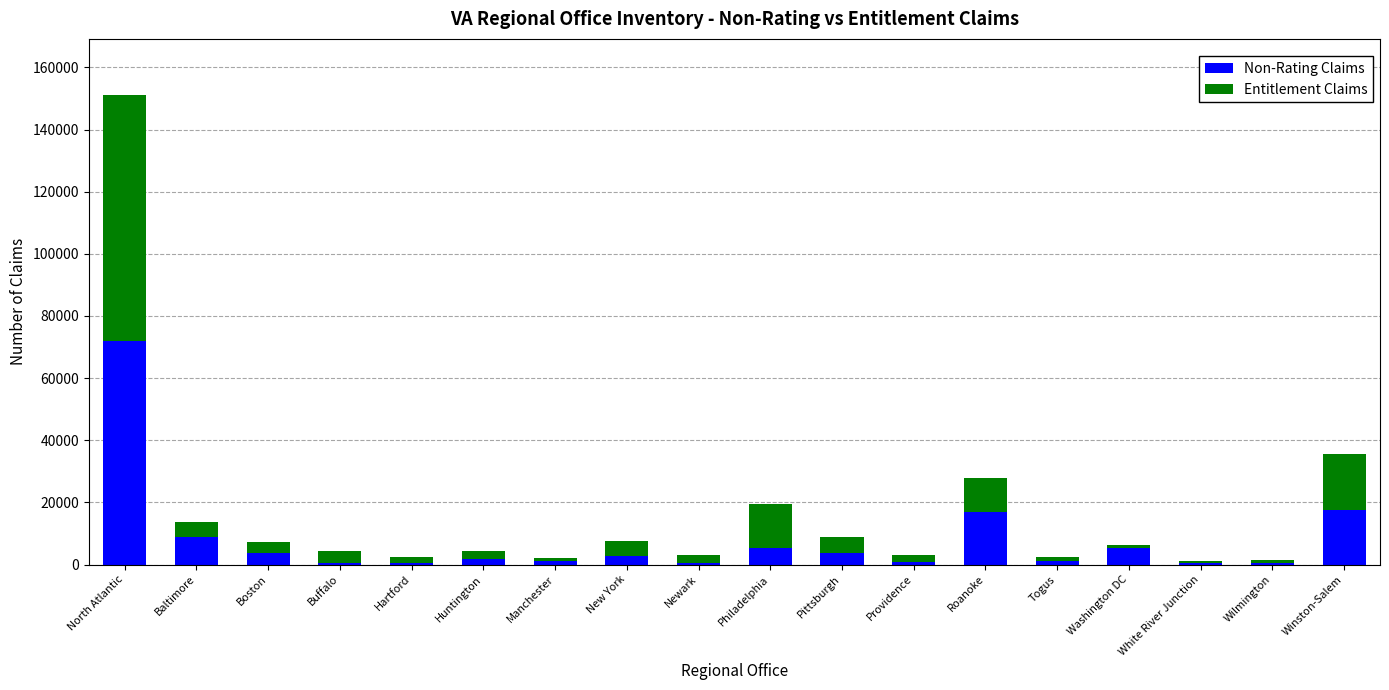

What is the total value across all series at Philadelphia?

19488